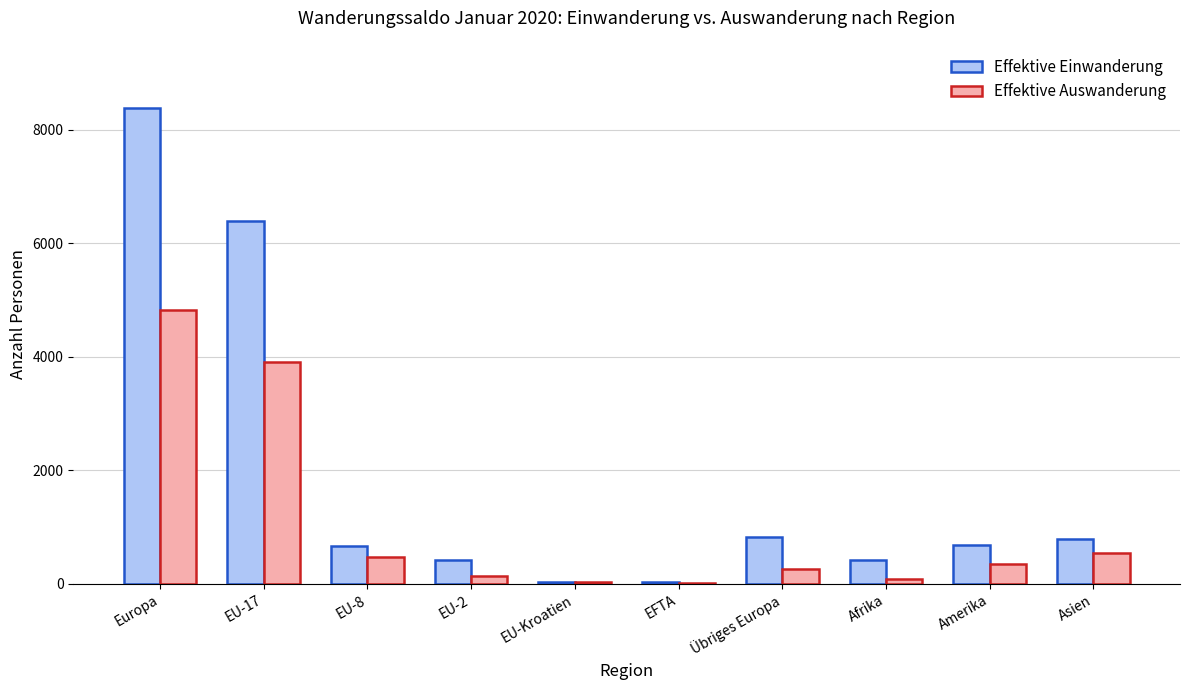

Between EU-Kroatien and Asien, which series saw the biggest shift?

Effektive Einwanderung